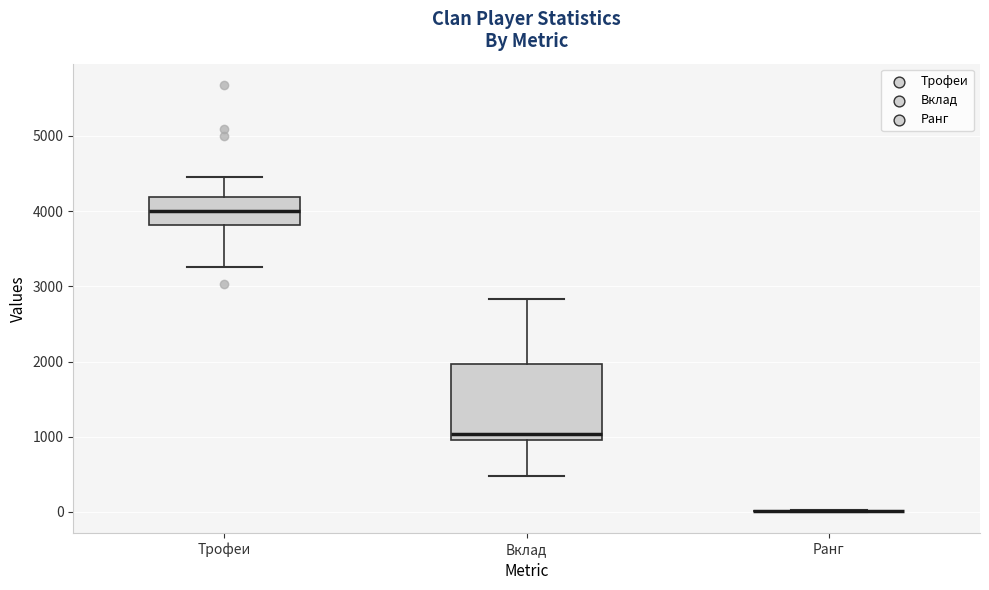

Reading left to right, transcribe this box plot: for each box, give where its median line is, the range the box spans, and where its two whiskers end, as read against the y-axis. The values are not printed on the chart, so give them approximately, as read against the axis.

Трофеи: median 4000, box 3800 to 4200, whiskers 3300 to 4400
Вклад: median 1000 (just above the box's lower edge), box 1000 to 2000, whiskers 500 to 2800
Ранг: box collapsed to a line at 0, whiskers 0 to 0